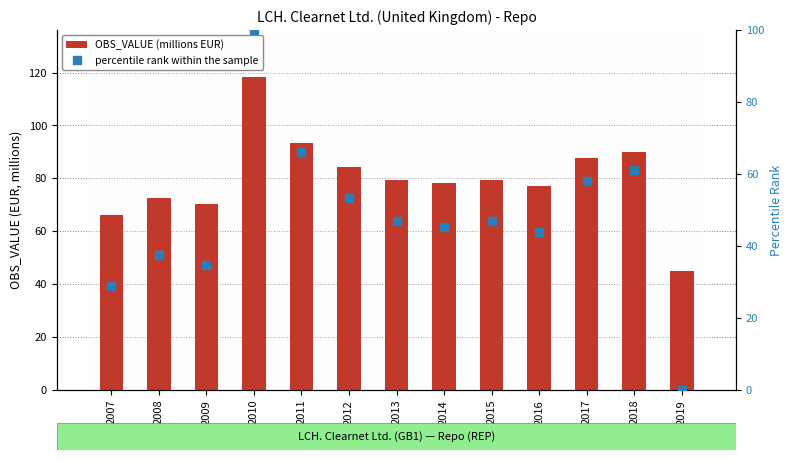

Rank the series by their maximum value, from highest to lowest.

OBS_VALUE (millions EUR), percentile rank within the sample